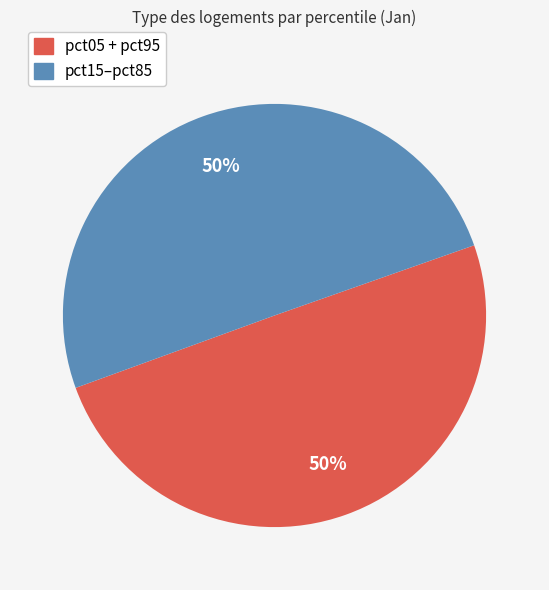

To the nearest percent, what is the combined percentage of pct15–pct85 and pct05 + pct95?

100%